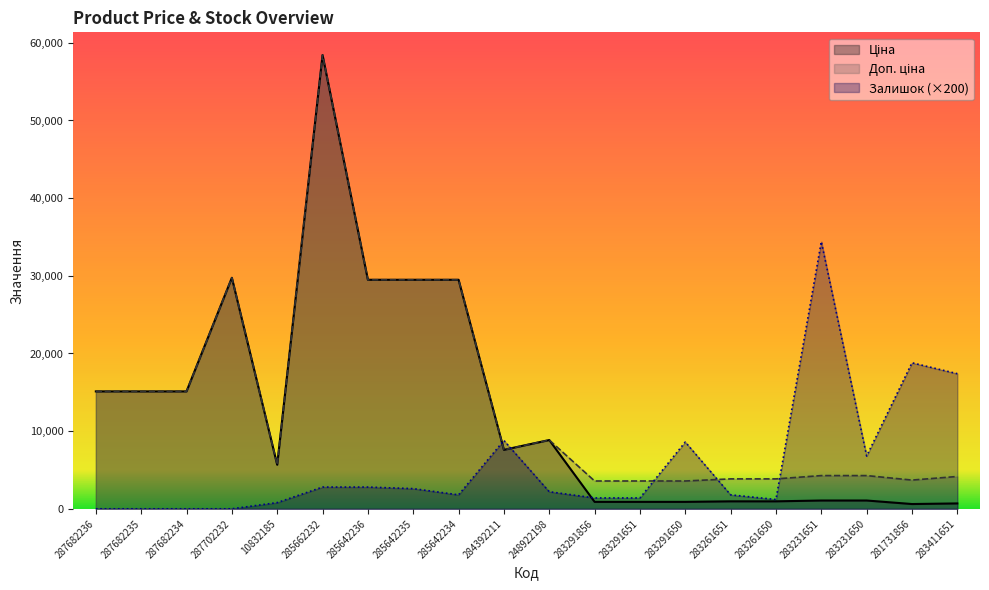

Which has a higher value, 283411651 or 285642236?

285642236